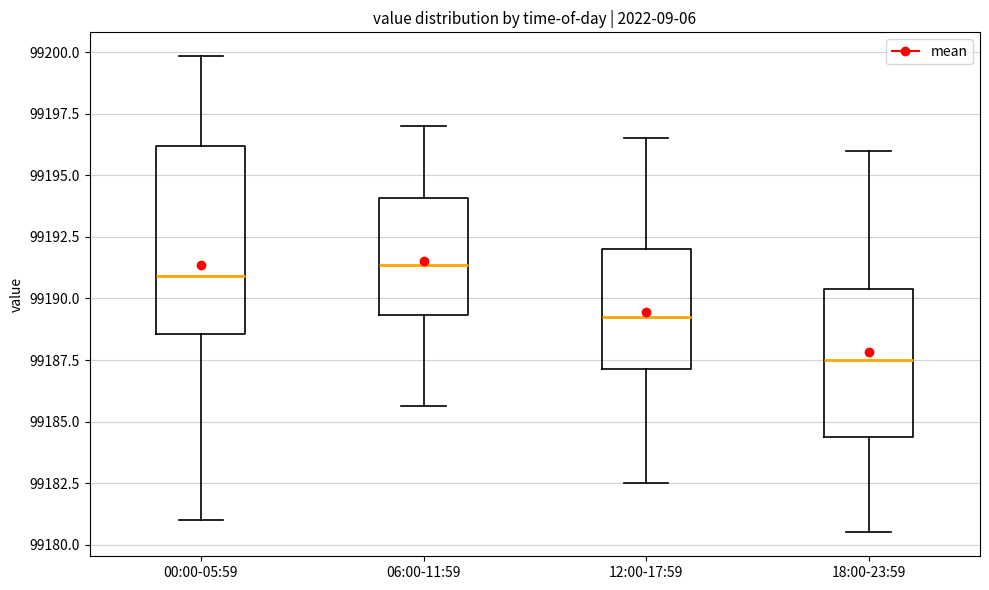

Which box is the tallest, from its lower edge to its upper edge?

00:00-05:59